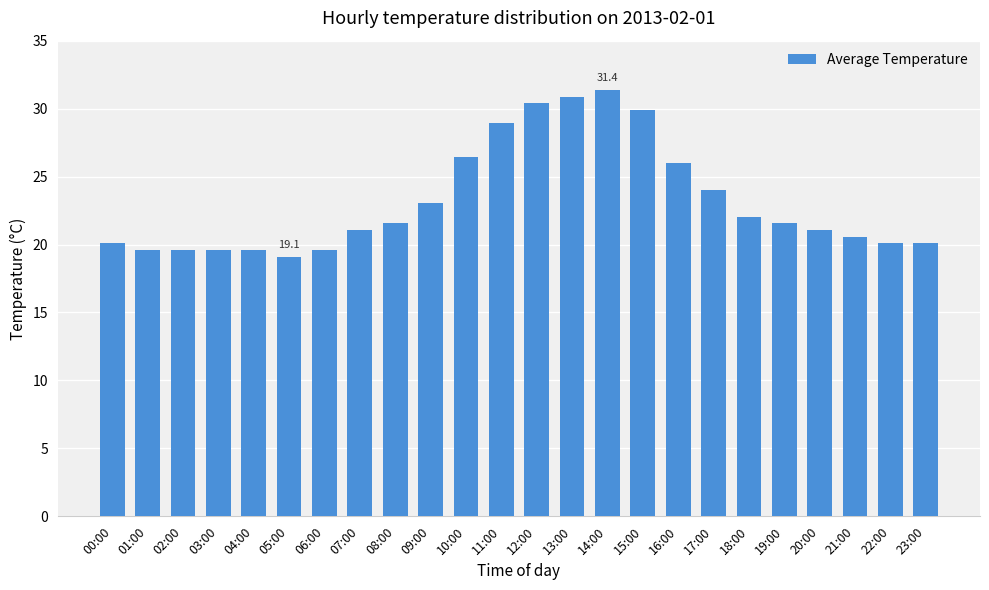

What is the label of the 4th bar from the right?

20:00